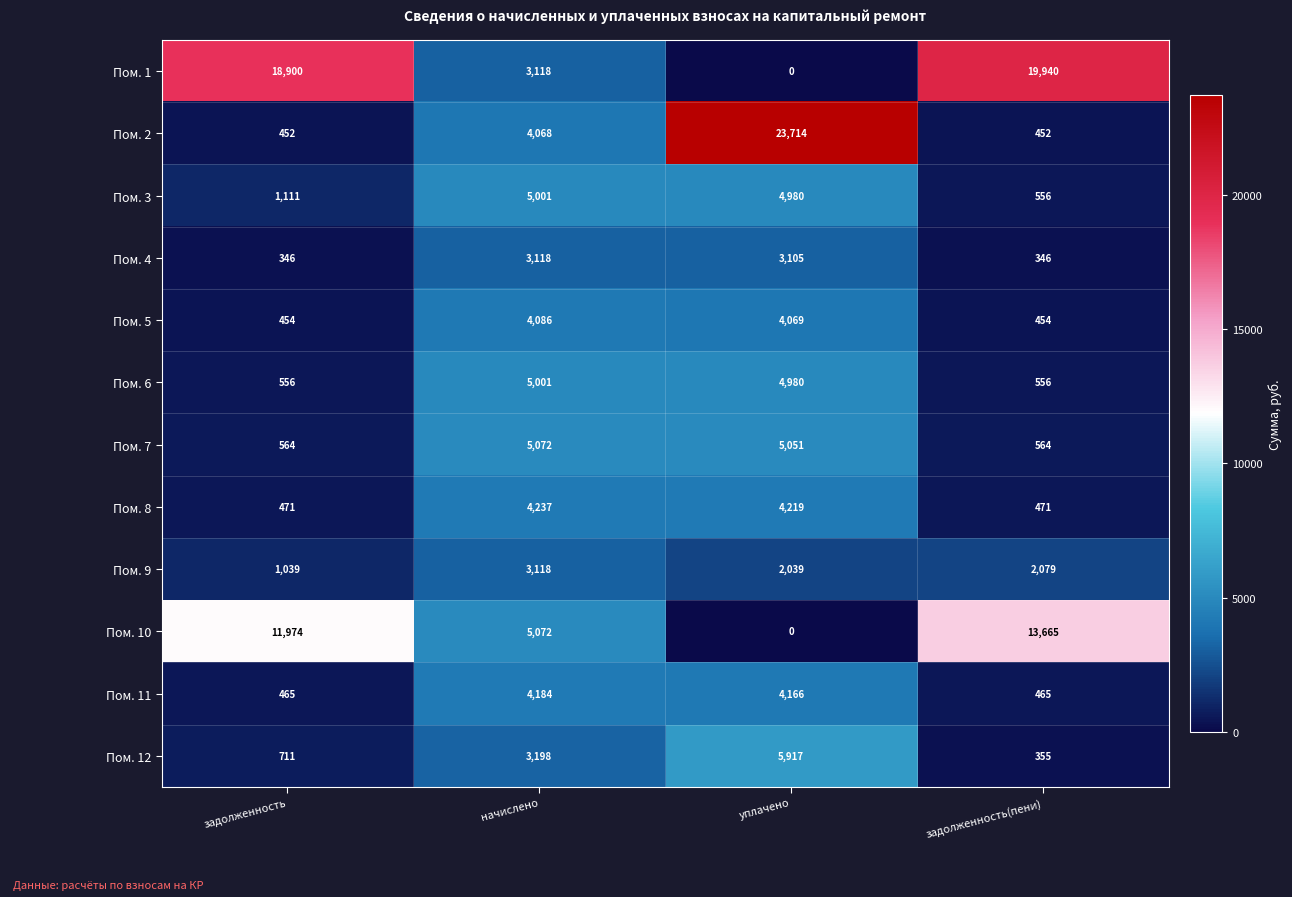

The value of Пом. 1 at начислено is 3118. True or false?

True